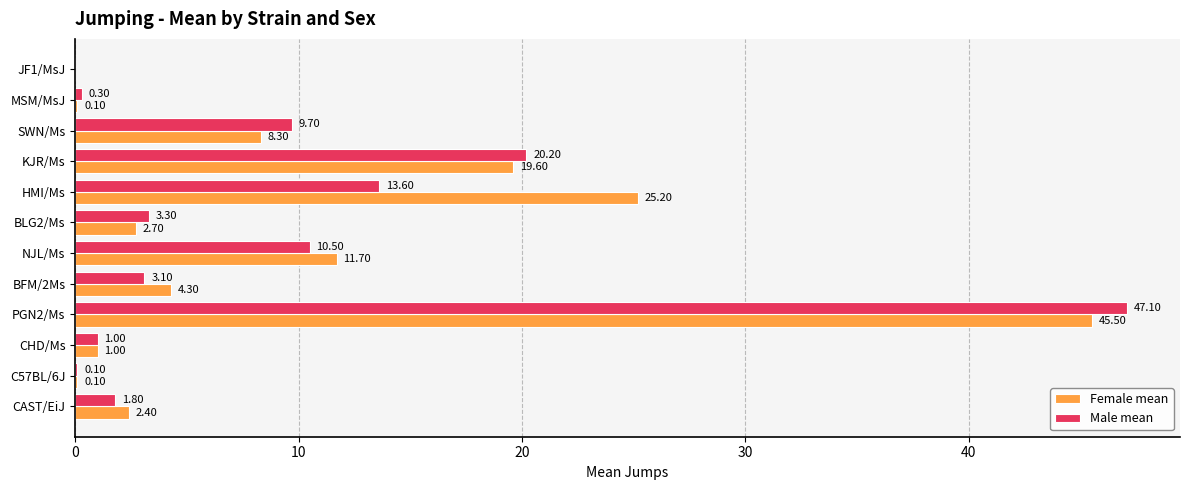

What are all the series names shown in the legend?

Female mean, Male mean